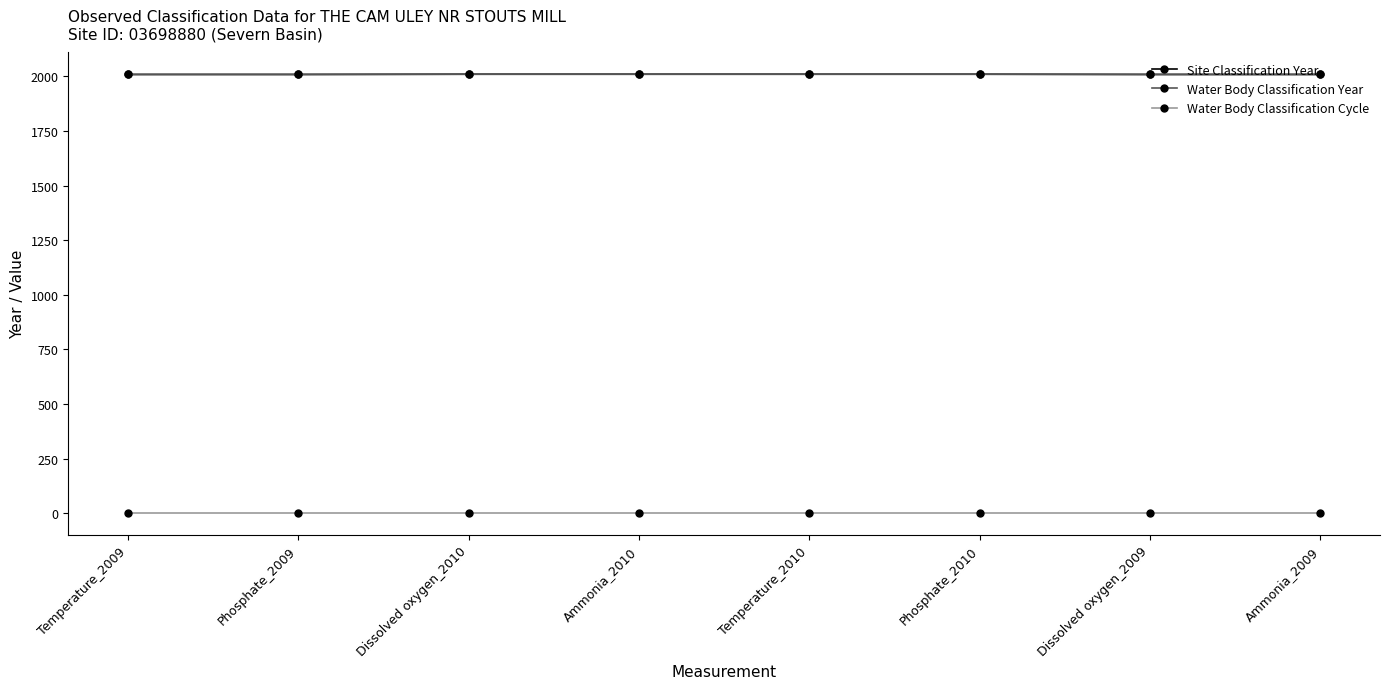

Reading left to right, what are all the values shown in this chart?

Site Classification Year: 2009	2009	2010	2010	2010	2010	2009	2009
Water Body Classification Year: 2009	2009	2010	2010	2010	2010	2009	2009
Water Body Classification Cycle: 1	1	1	1	1	1	1	1